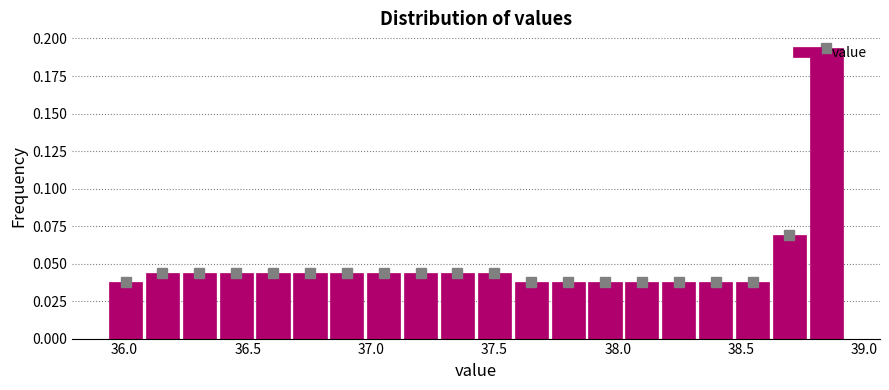

Read against the x-axis, roughly where is the centre of the tallest bar?

38.85